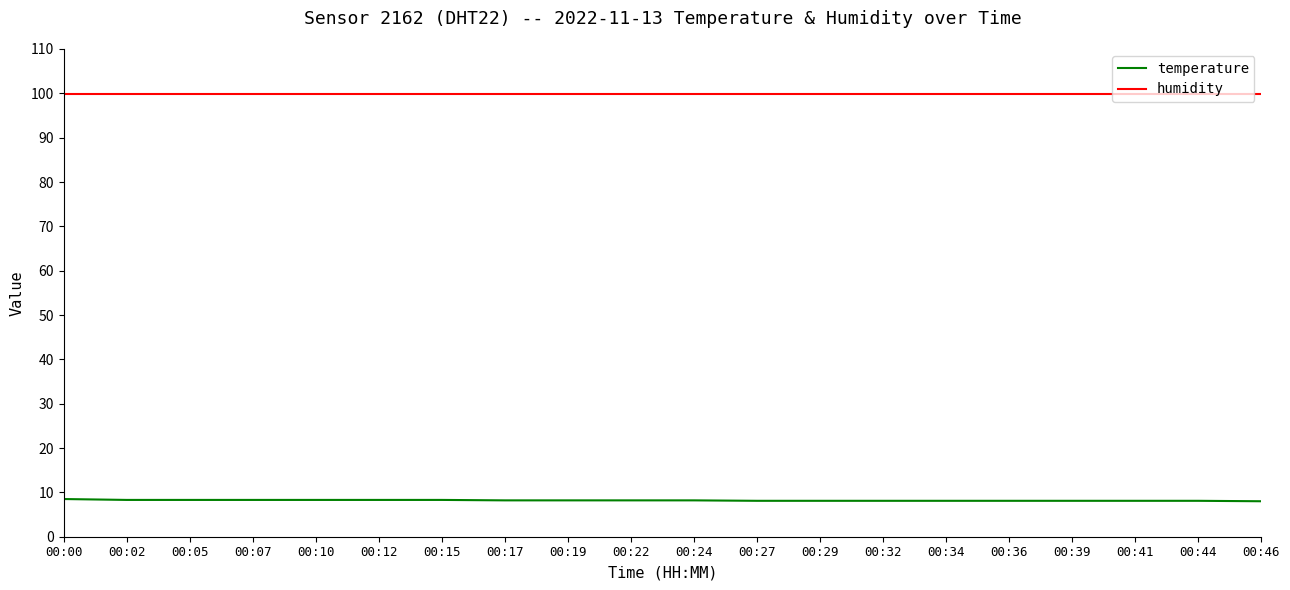

Rank the series by their maximum value, from lowest to highest.

temperature, humidity